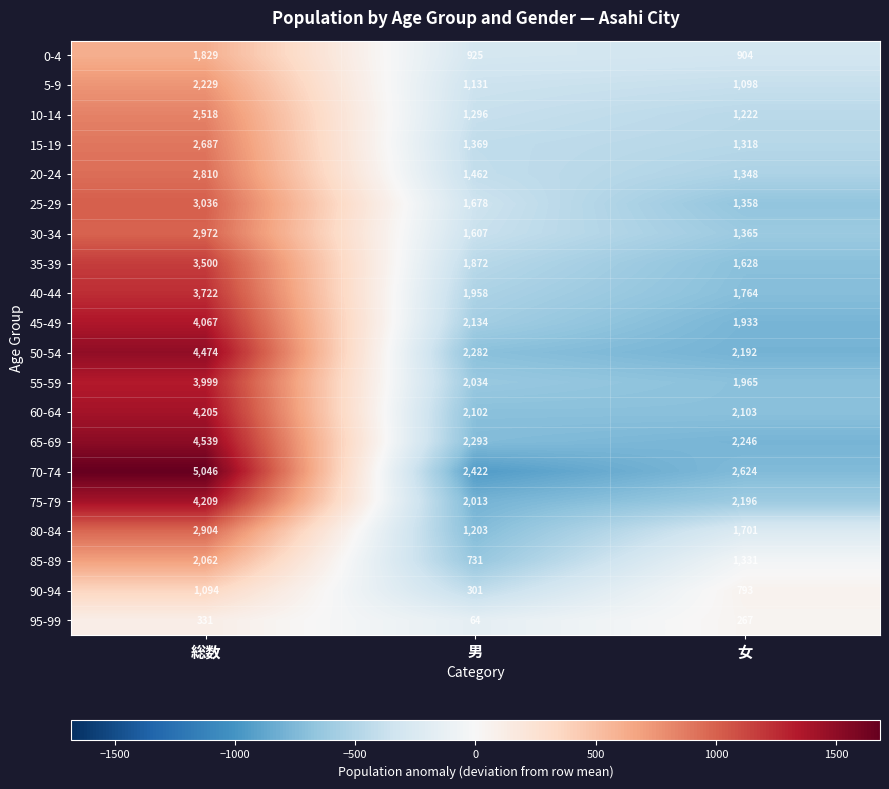

The 35-39 series shows 5398 at 総数. True or false?

False